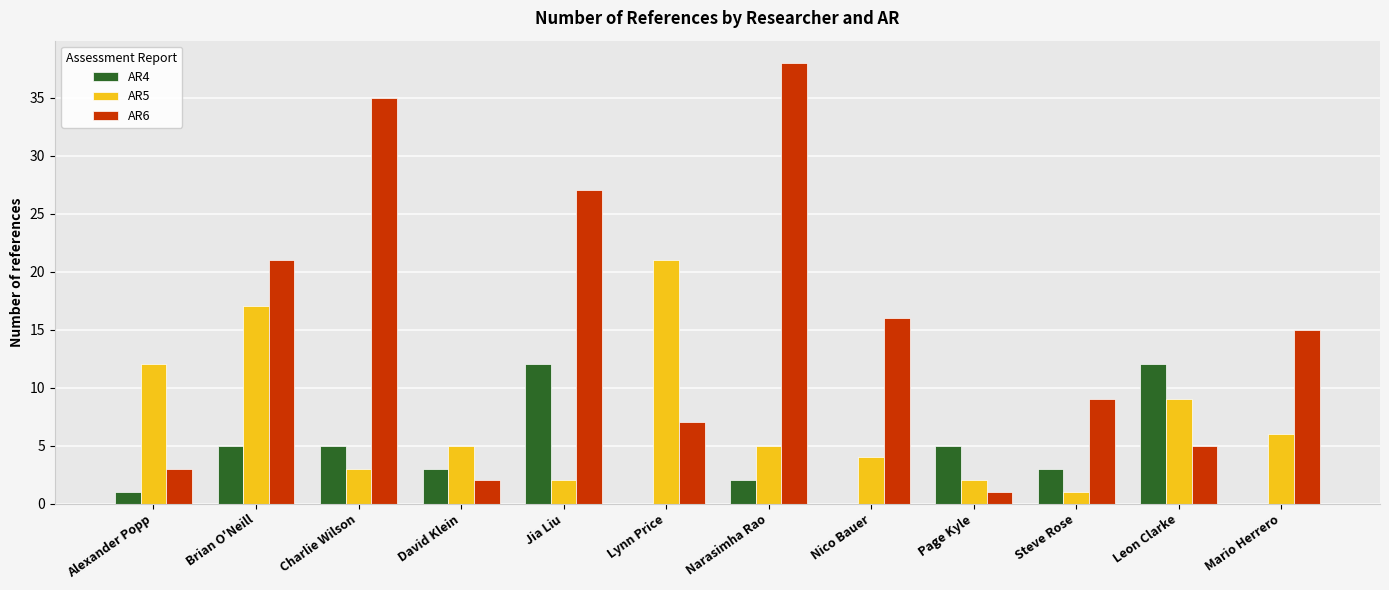

What is the highest value of the AR5 series?

21